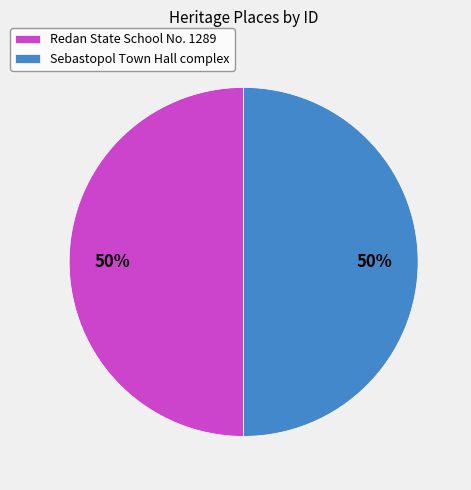

Is the sum of Sebastopol Town Hall complex and Redan State School No. 1289 greater than half?

Yes